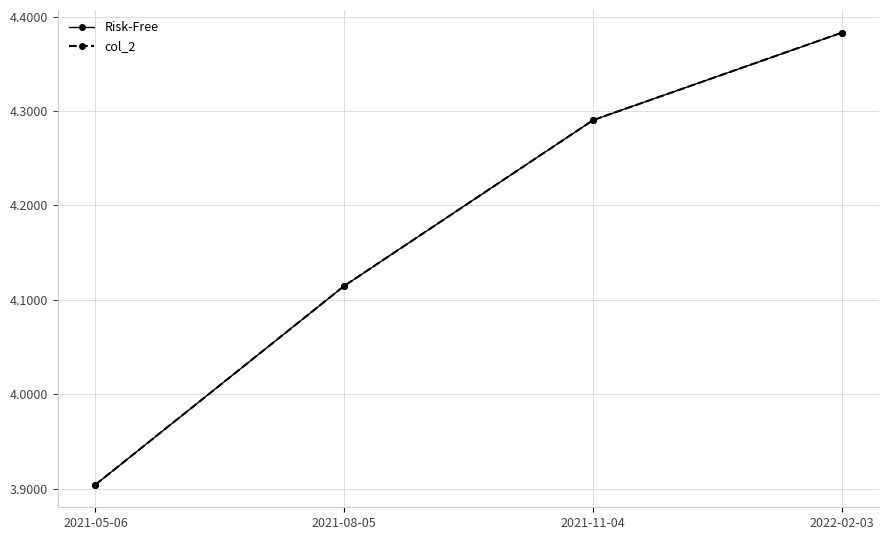

Where is Risk-Free nearest to the value 4?

2021-05-06